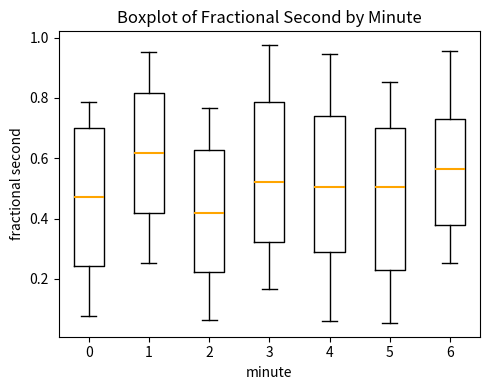

Where is the lower edge of the box at x = 1 on the y-axis? The values are not printed on the chart, so give them approximately, as read against the axis.

0.42